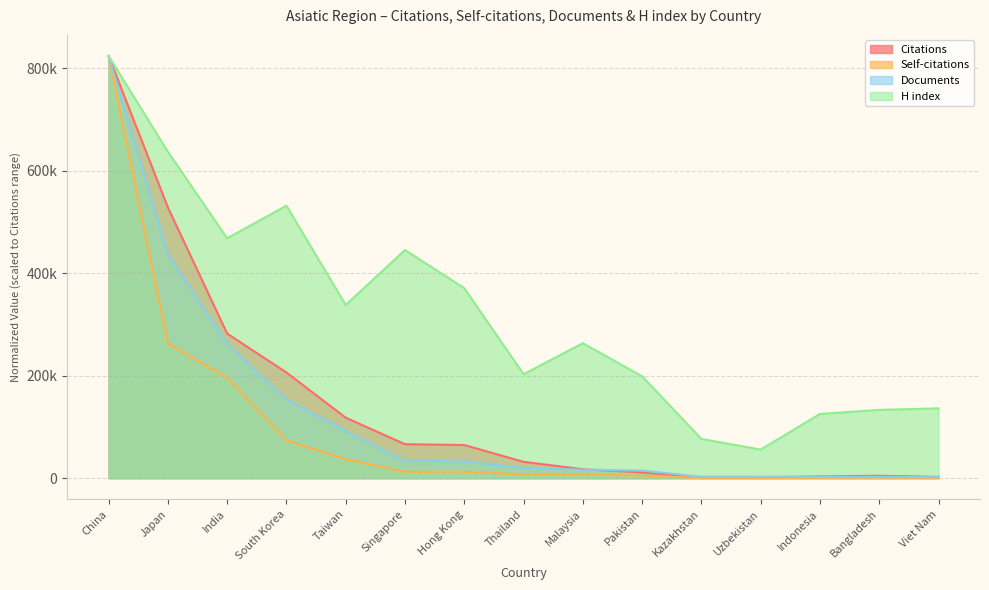

Which category has the lowest value across all series?

Uzbekistan